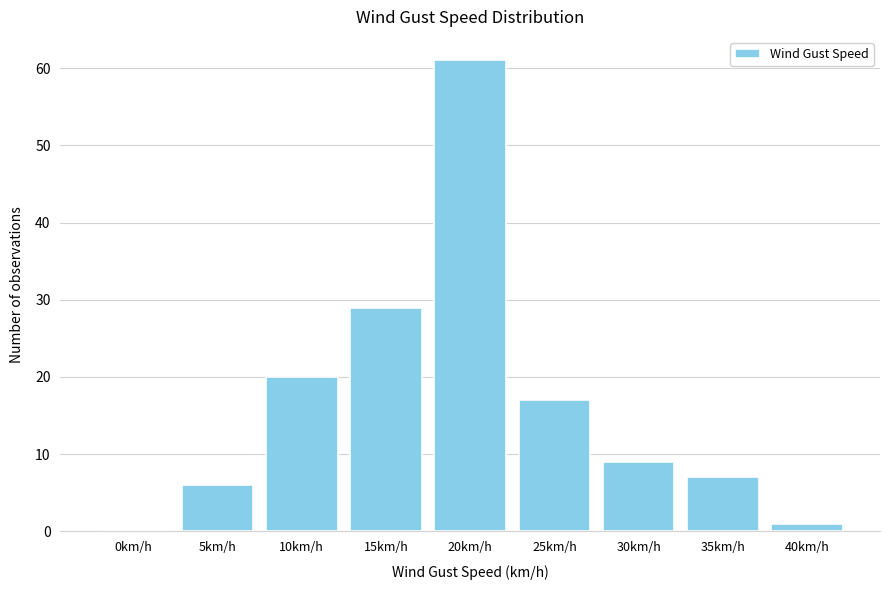

Reading left to right, transcribe all the data shown in this chart.

0km/h=0	5km/h=6	10km/h=20	15km/h=29	20km/h=61	25km/h=17	30km/h=9	35km/h=7	40km/h=1